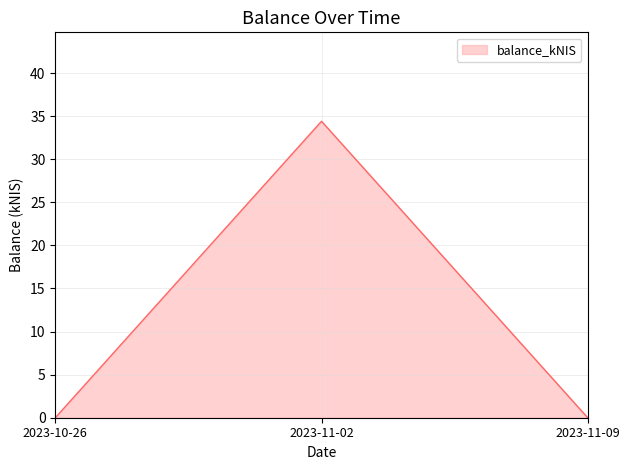

Between 2023-11-02 and 2023-10-26, which is larger?

2023-11-02